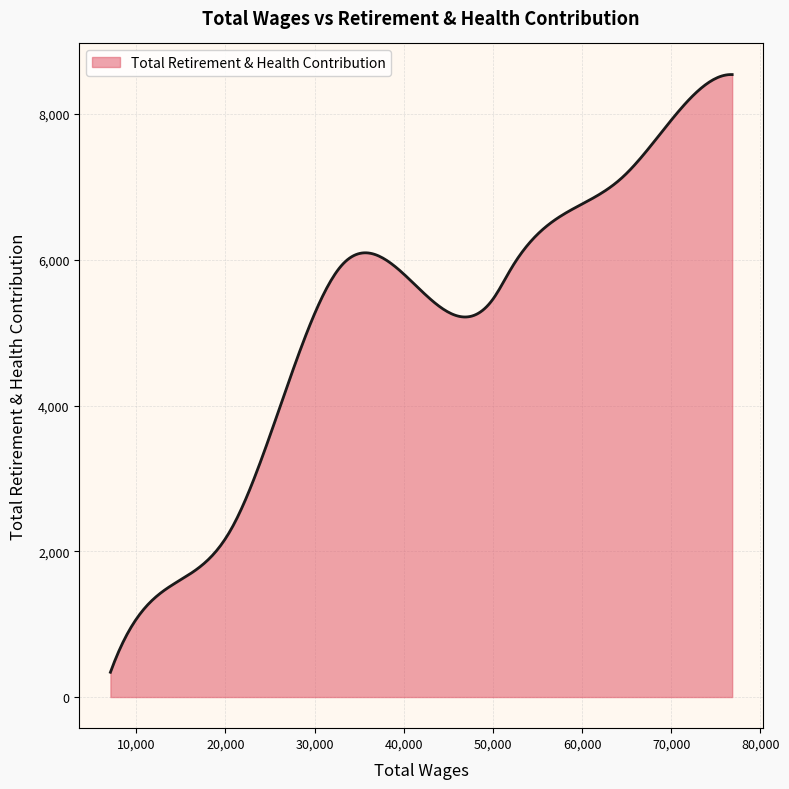

What is the difference between the maximum and minimum values?

8201.1